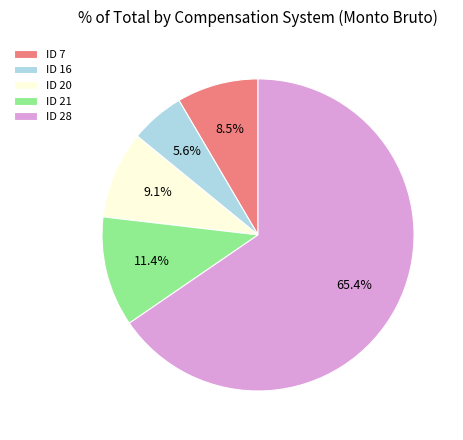

Approximately how many times larger is the value at ID 28 compared to ID 7?

7.7